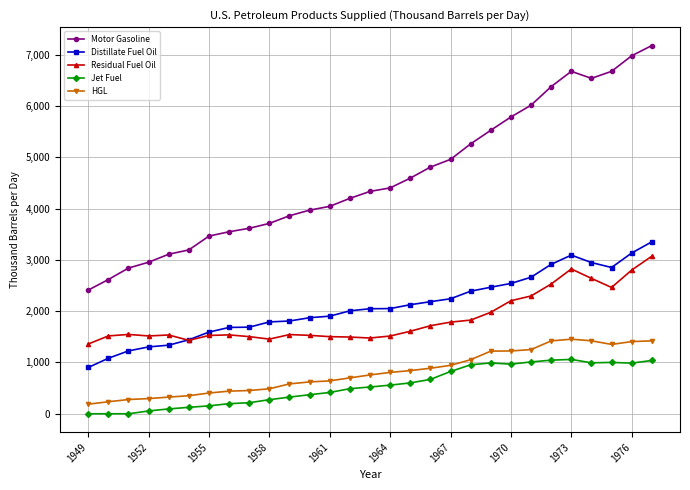

True or false: Distillate Fuel Oil and Motor Gasoline intersect in this chart.

False